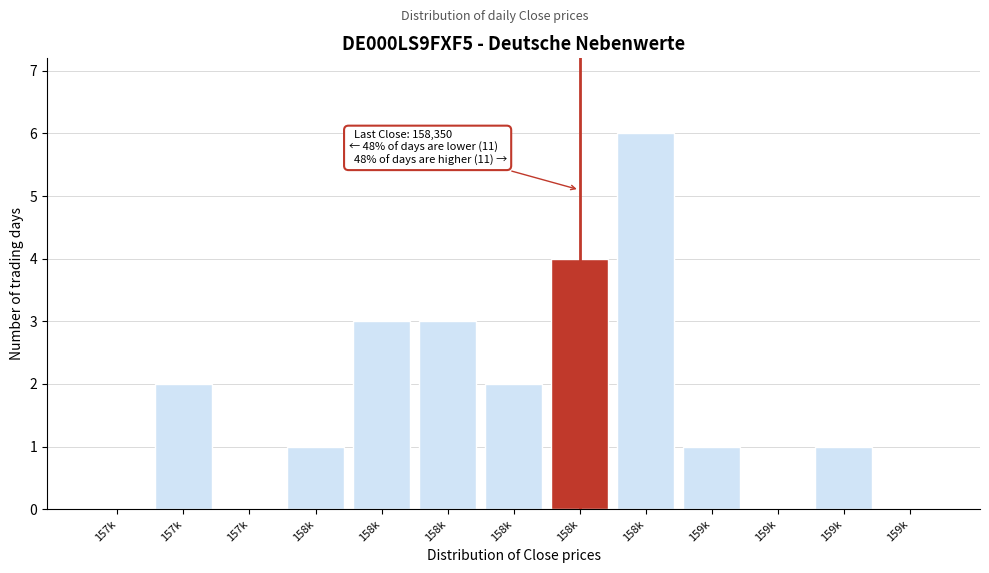

Count the number of data series in this chart.

1